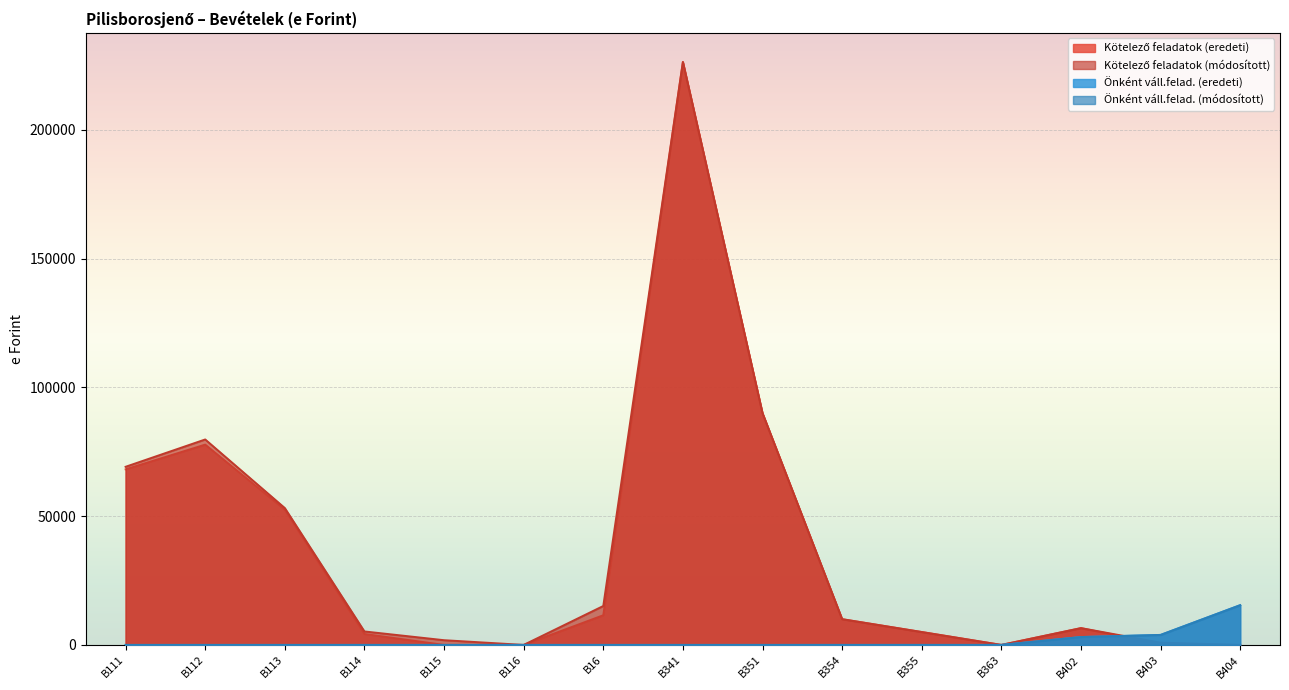

In Kötelező feladatok (eredeti), how many points are higher than both neighbors (excluding endpoints)?

3